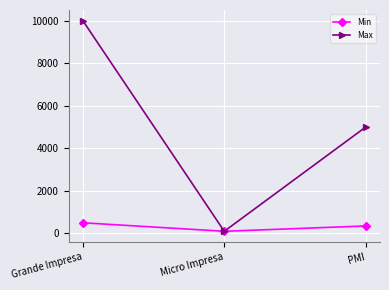

What is the sum of all Min values?

950